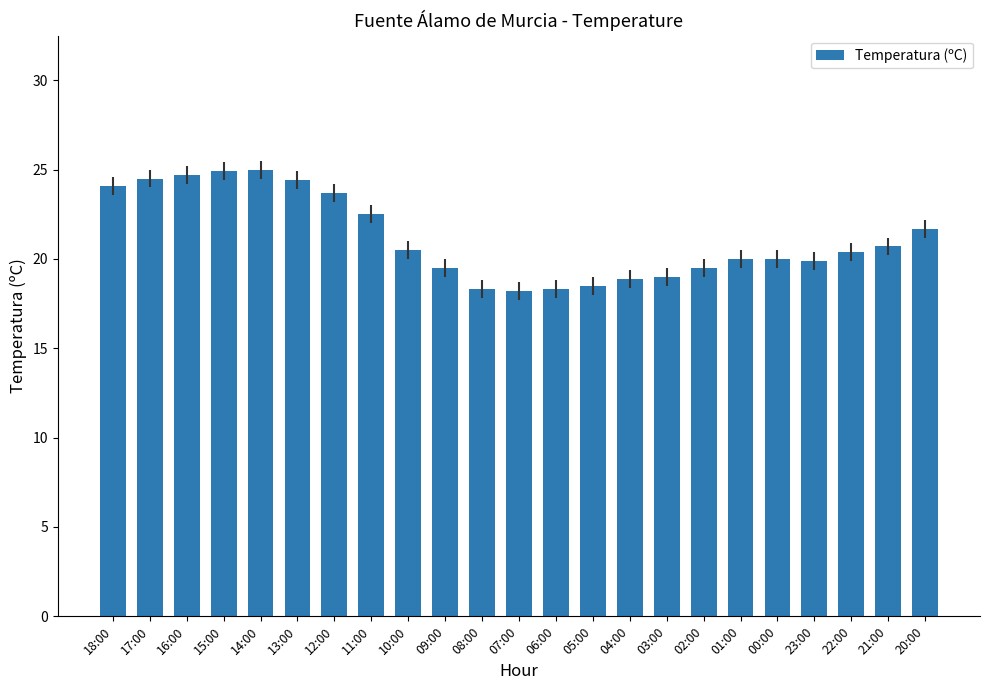

Where does the data first go above 20?

18:00